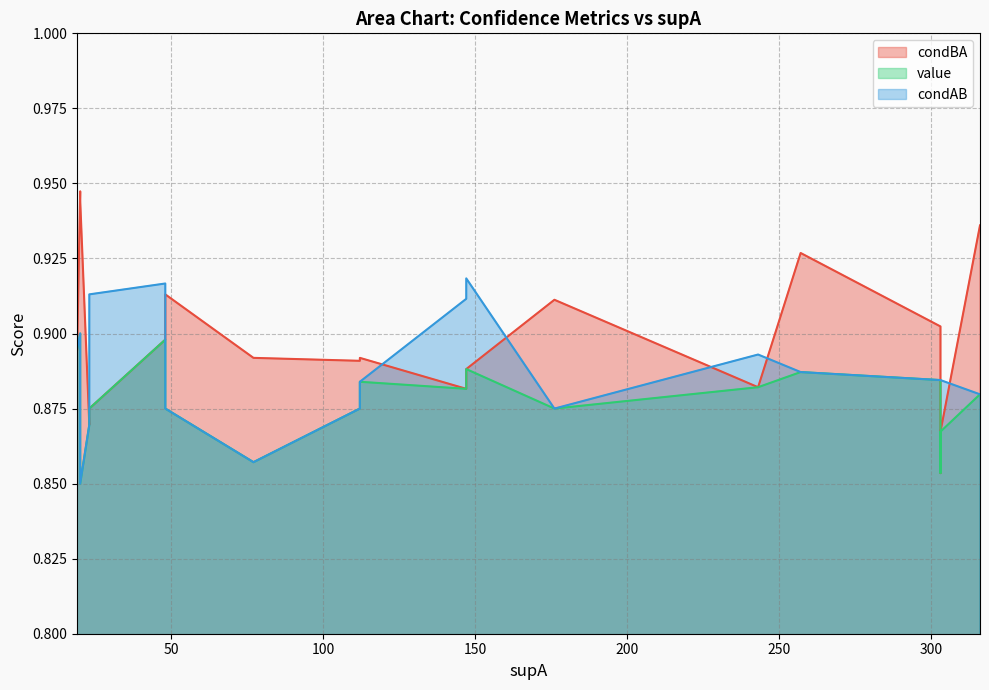

Rank the series by their maximum value, from lowest to highest.

value, condAB, condBA